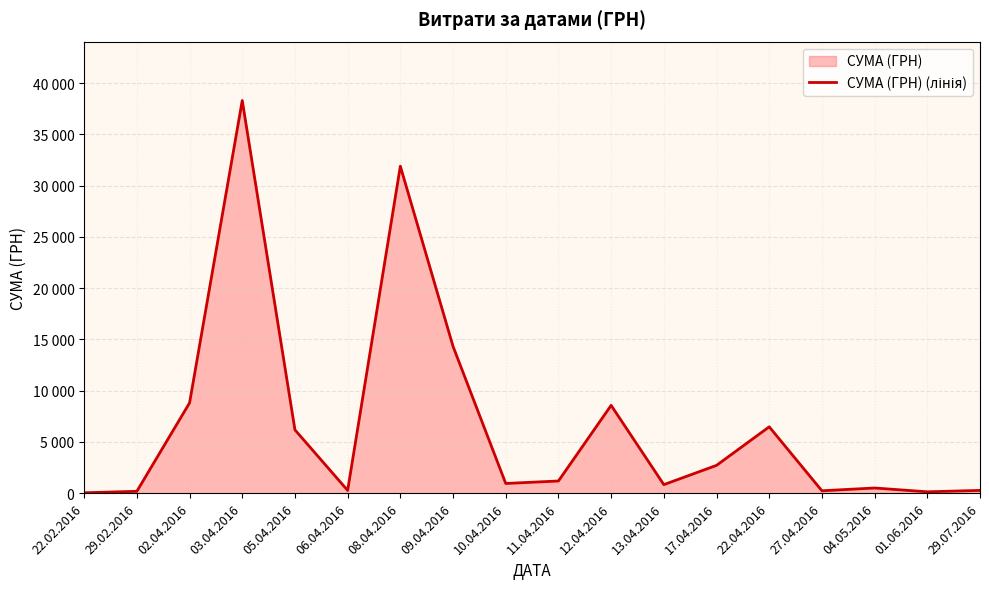

How many data points are less than 1186?

9